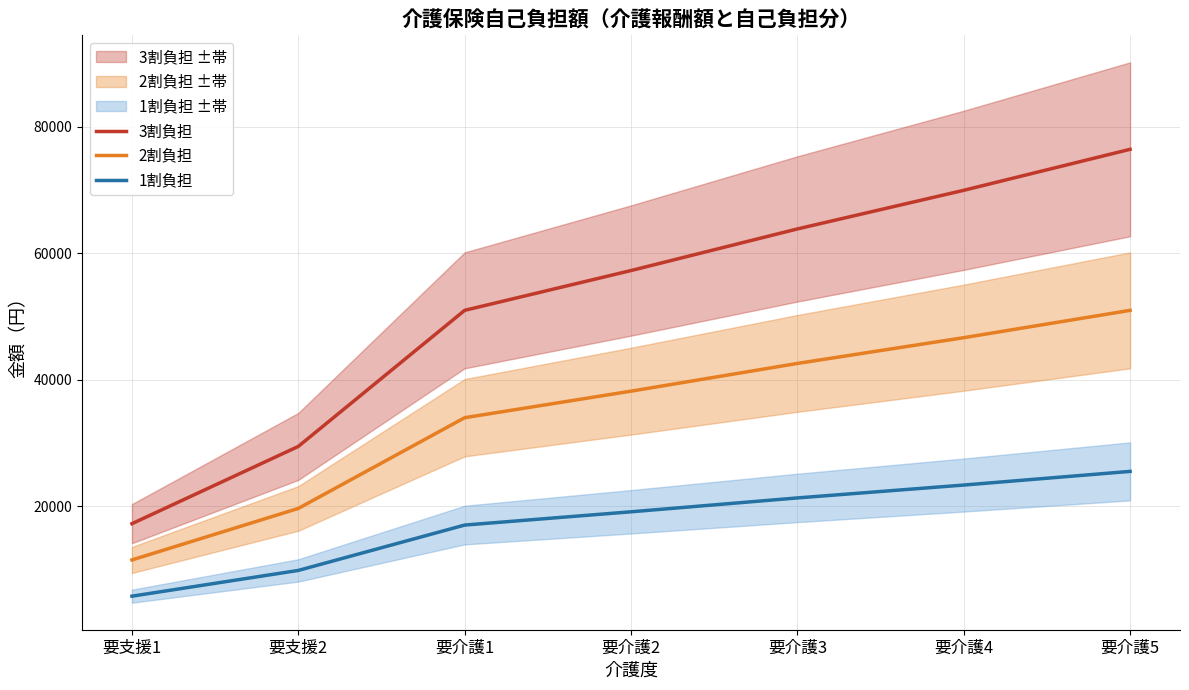

True or false: 1割負担 and 2割負担 intersect in this chart.

False